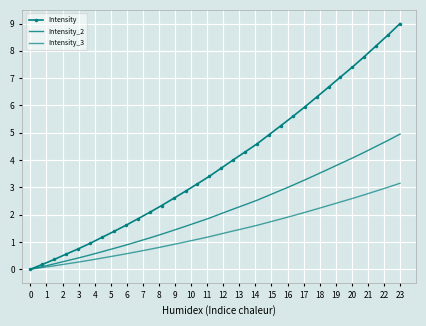

What is the value of the Intensity_2 point at the 9th from the left?

0.9